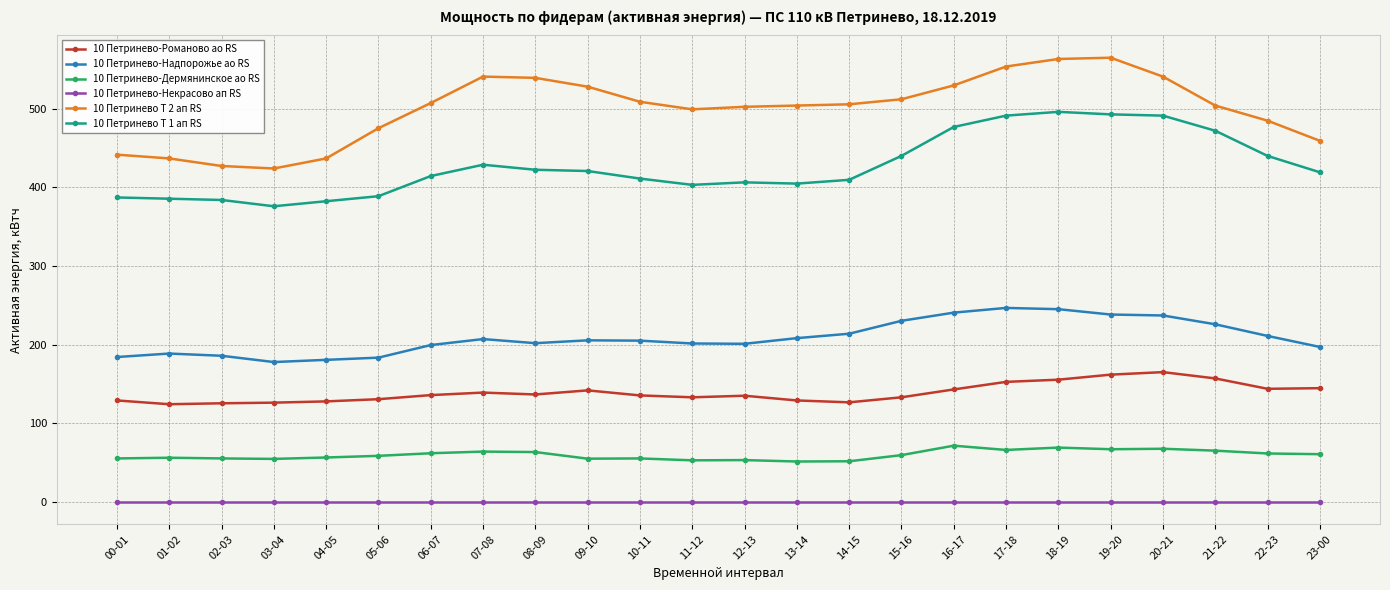

What is the spread (max minus min) of values at 06-07?

507.2